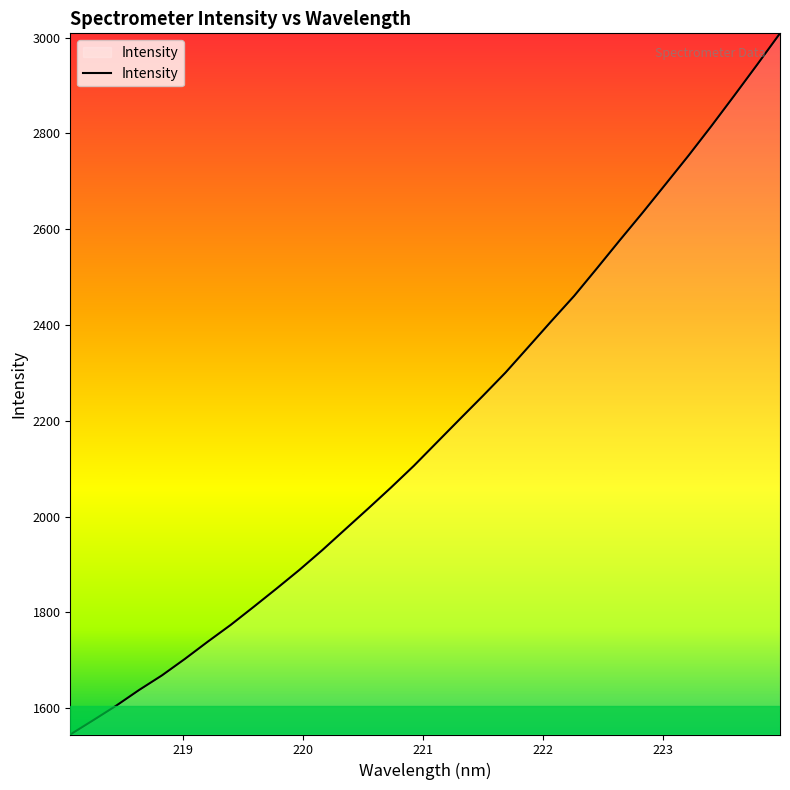

What is the greatest value displayed?

3009.1